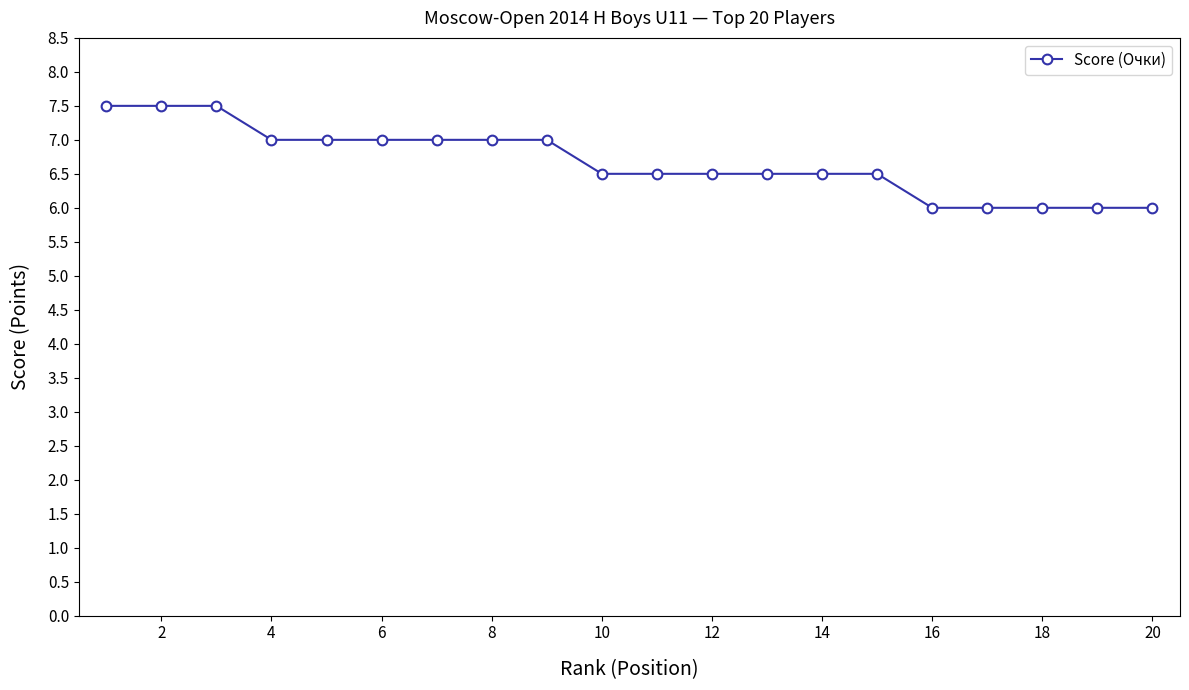

What is the minimum value shown in the chart?

6.0